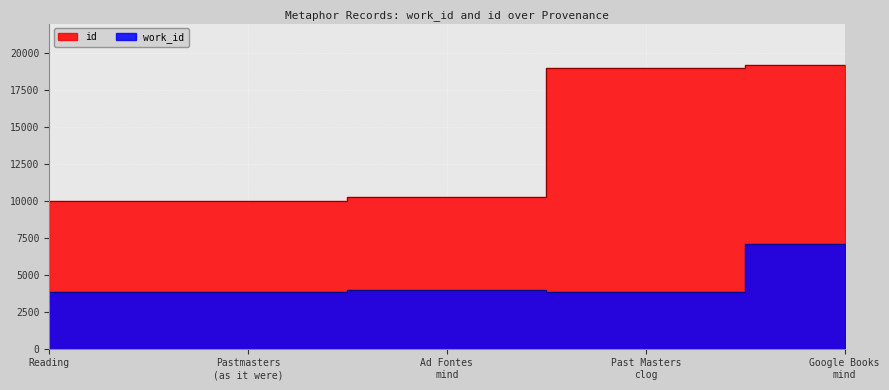

What is the sum of the id values at Reading and Ad Fontes mind?

20279